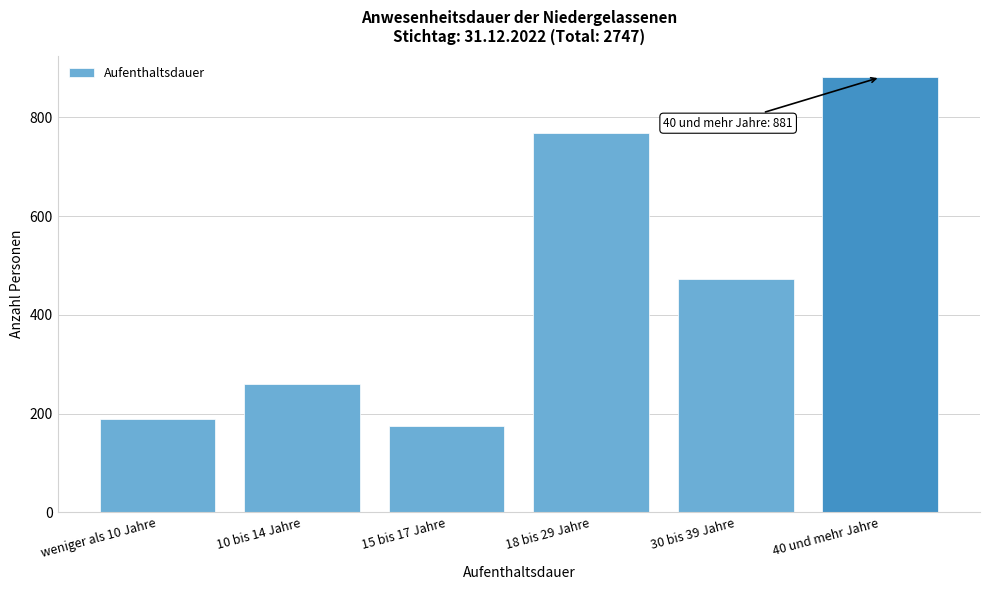

Reading left to right, transcribe all the data shown in this chart.

weniger als 10 Jahre=190	10 bis 14 Jahre=260	15 bis 17 Jahre=174	18 bis 29 Jahre=769	30 bis 39 Jahre=473	40 und mehr Jahre=881